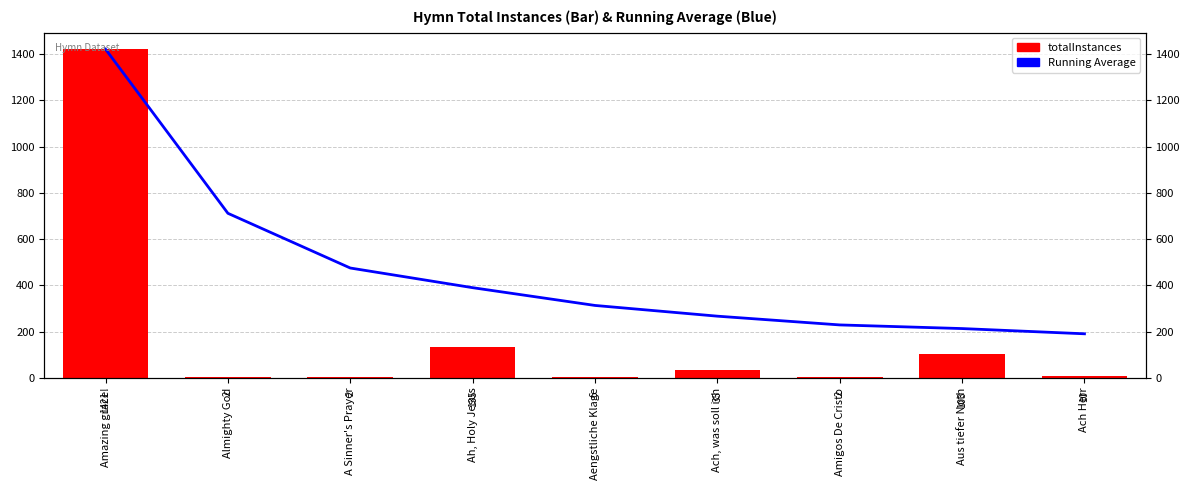

At which label does Running Average reach its minimum?

Ach Herr